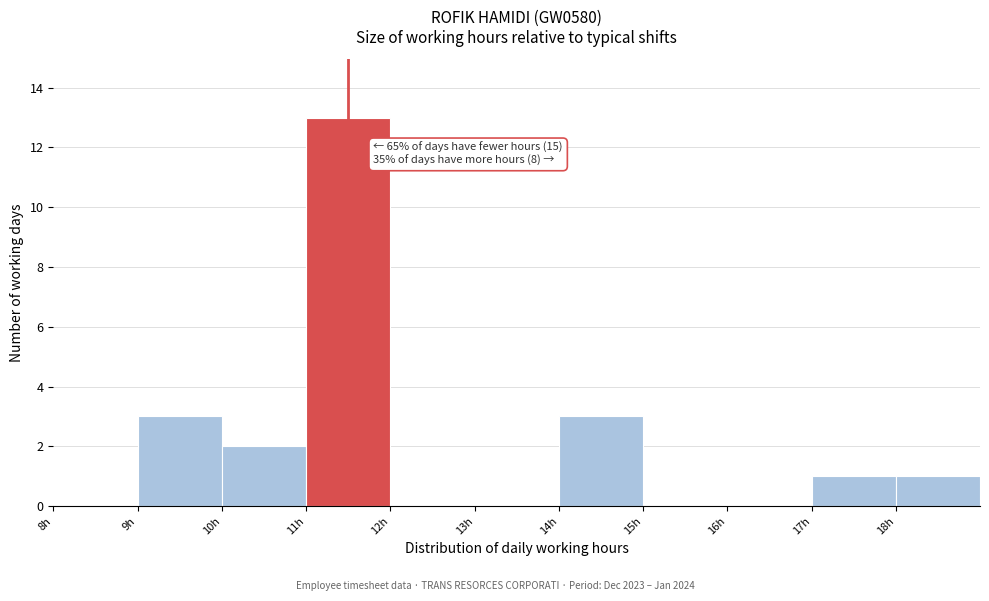

Which range on the x-axis has the tallest bar?

11 to 12